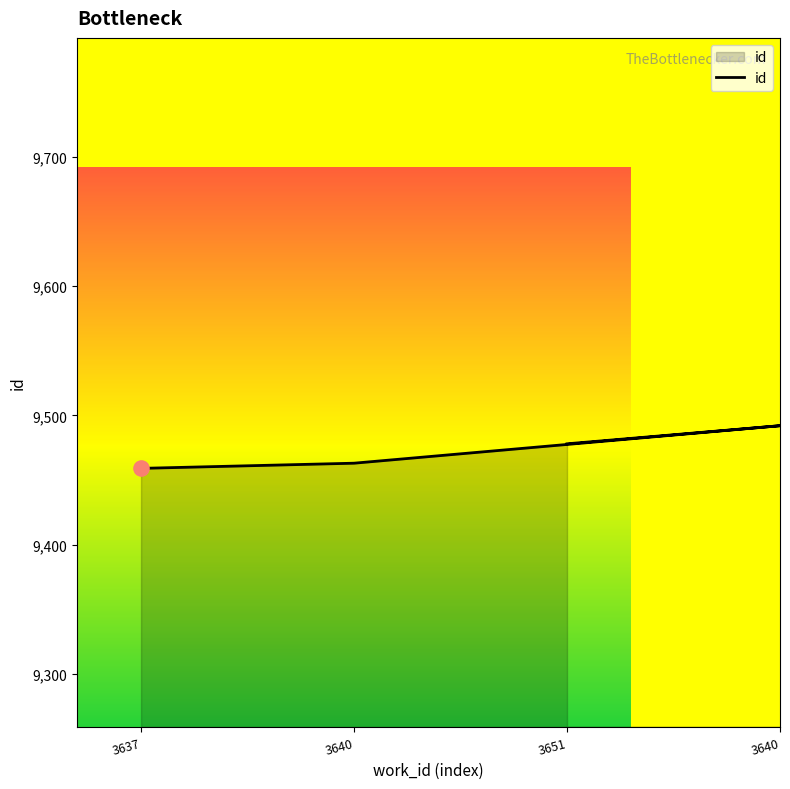

Between 3640 and 3637, which is larger?

3640